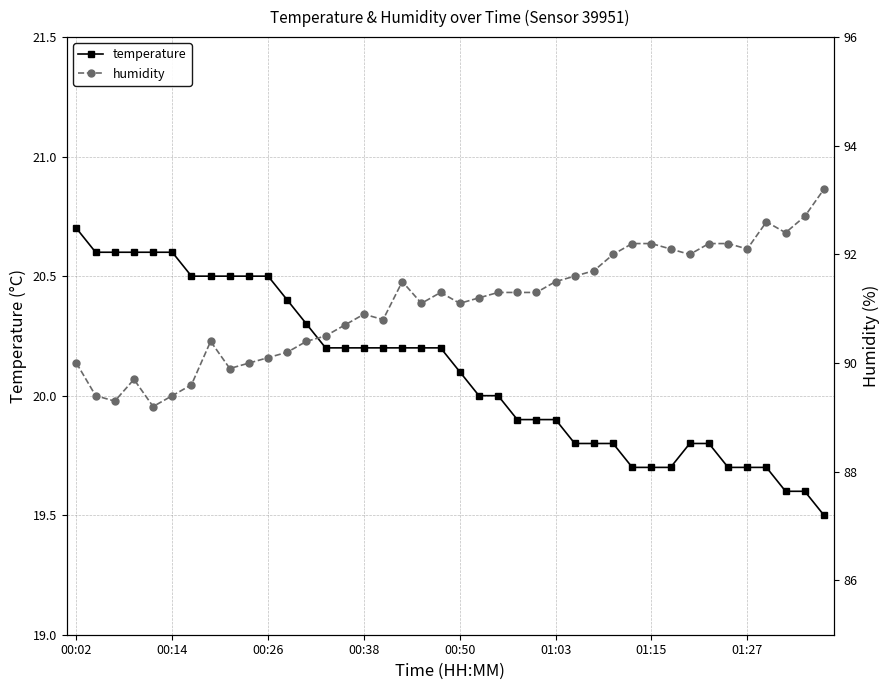

Does the chart display data point markers on the line(s)?

Yes